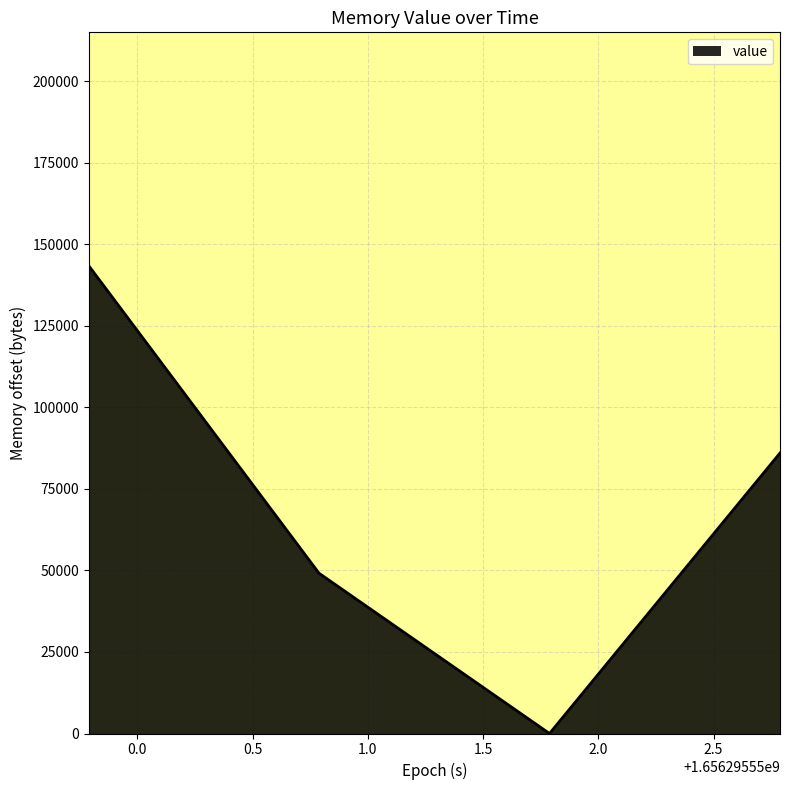

What is the greatest value displayed?

143360